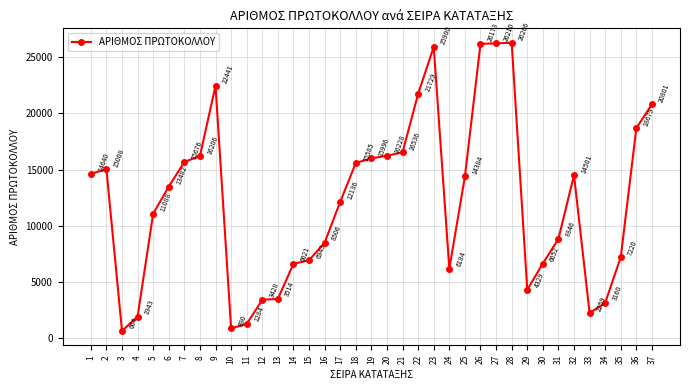

At which label is the value closest to 13465?

6